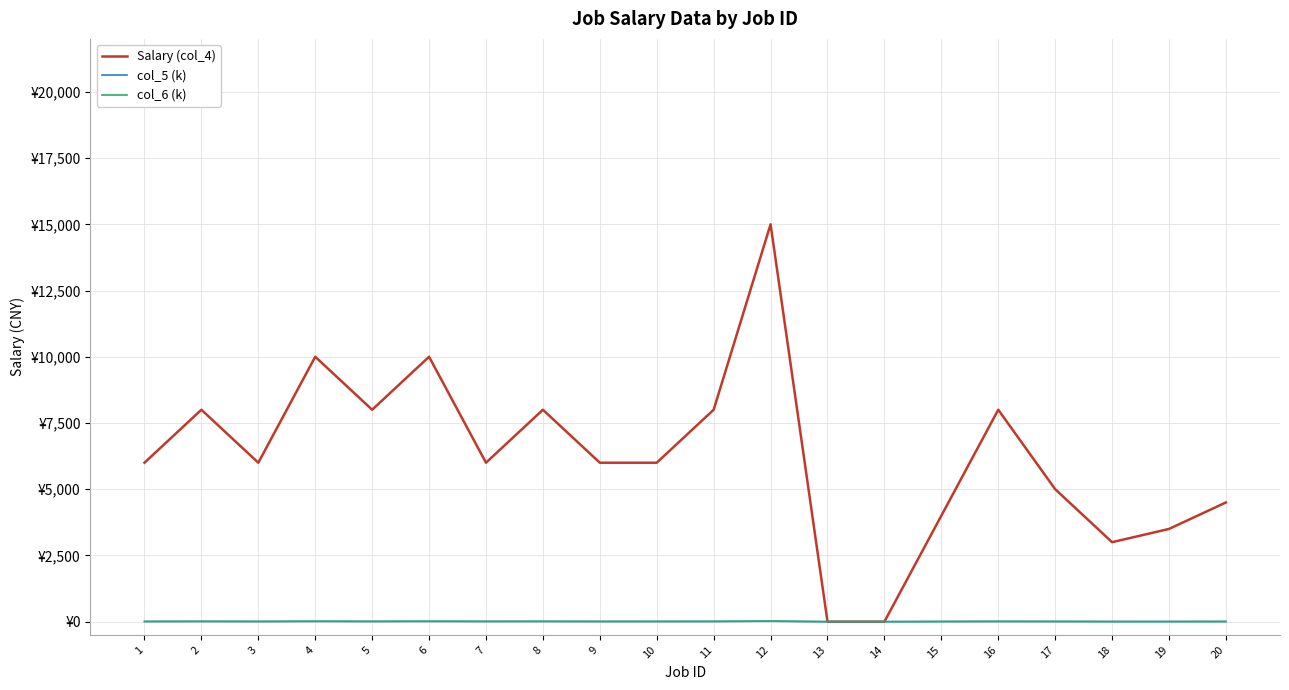

True or false: Salary (col_4) and col_6 (k) intersect in this chart.

False